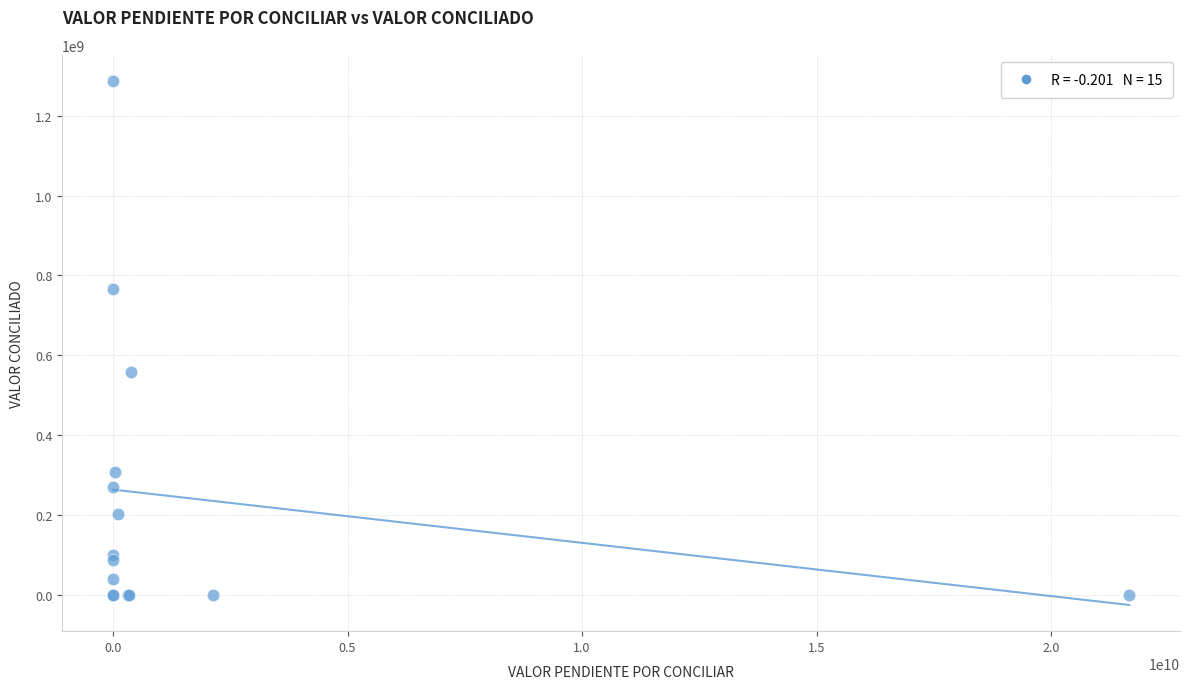

What Y value in the scatter plot is closest to 643601824?

557727143.5